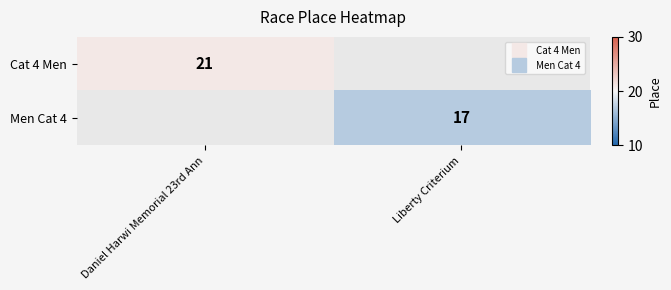

How many positive values does the Men Cat 4 series have?

1